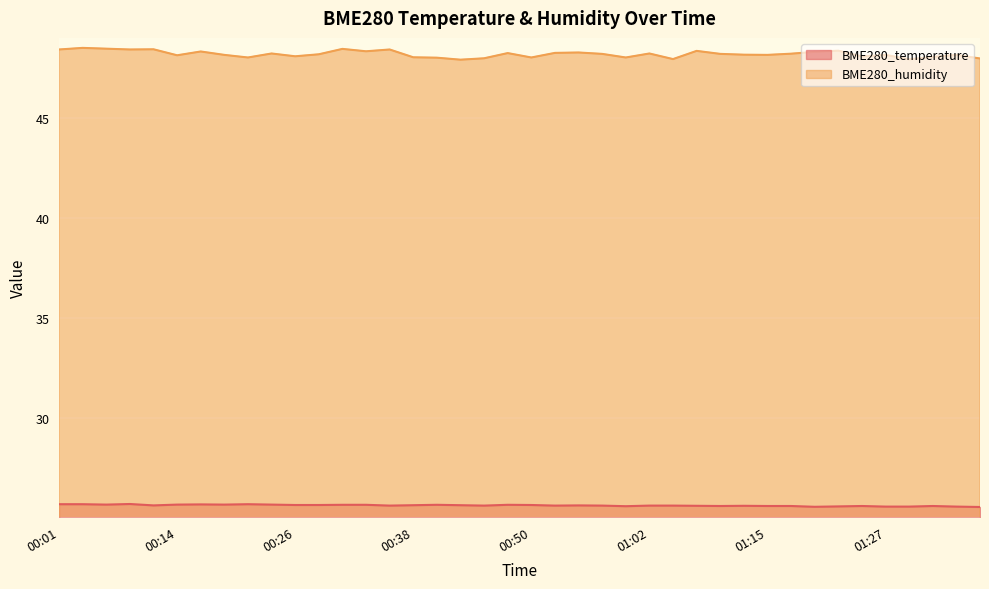

List the series in order of their overall mean, lowest first.

BME280_temperature, BME280_humidity